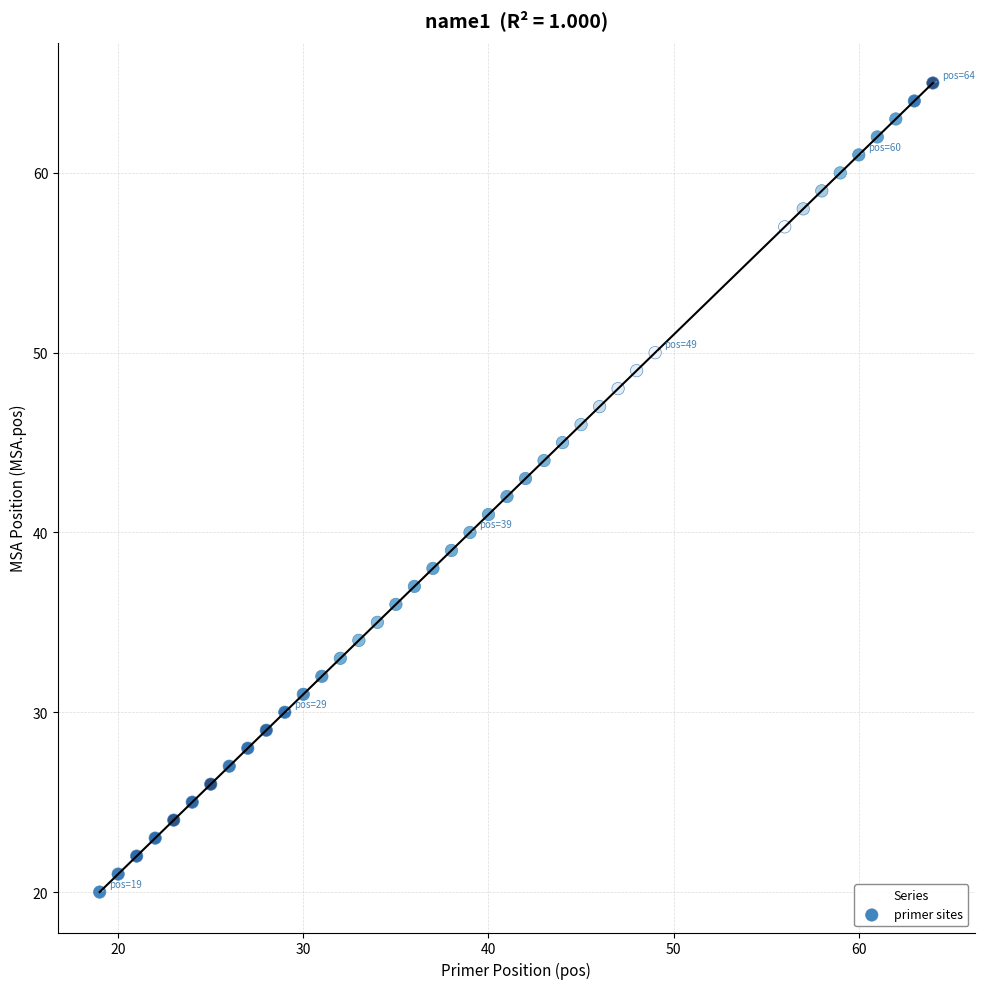

What is the range of X values (max minus min)?

45